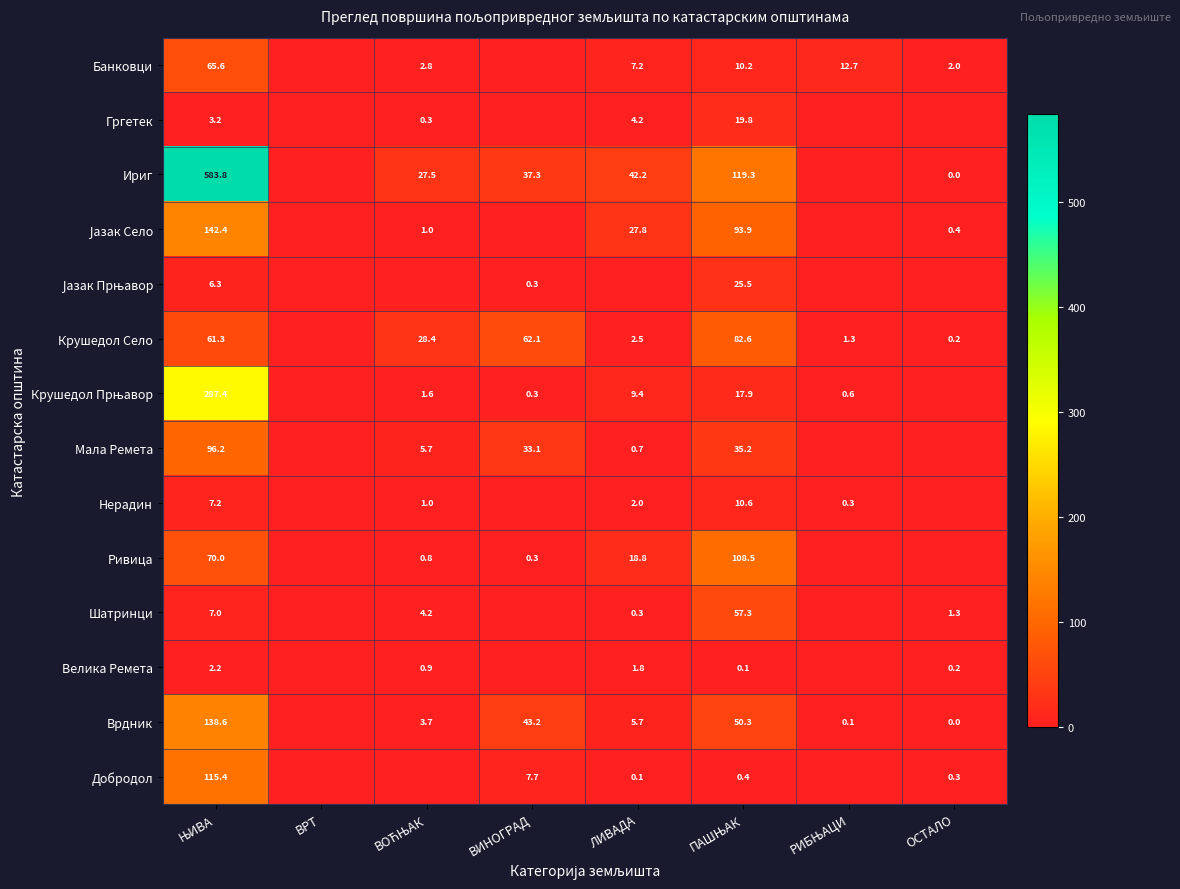

The value of Ривица at ЛИВАДА is 30.5. True or false?

False